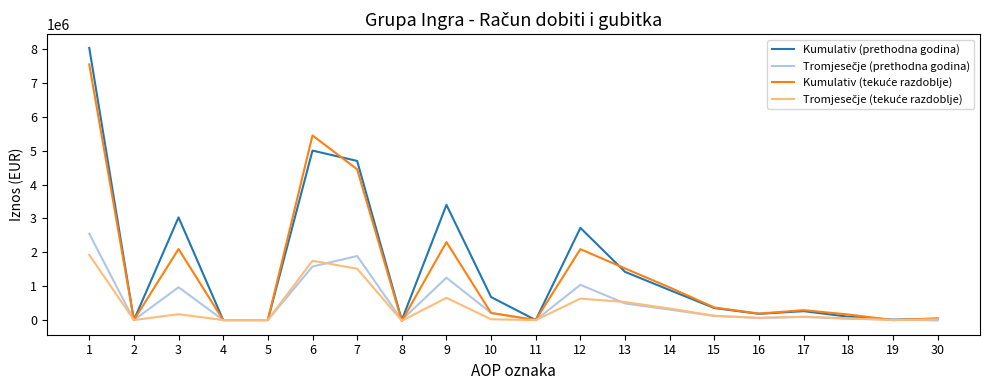

Which series has the largest range (max minus min)?

Kumulativ (prethodna godina)